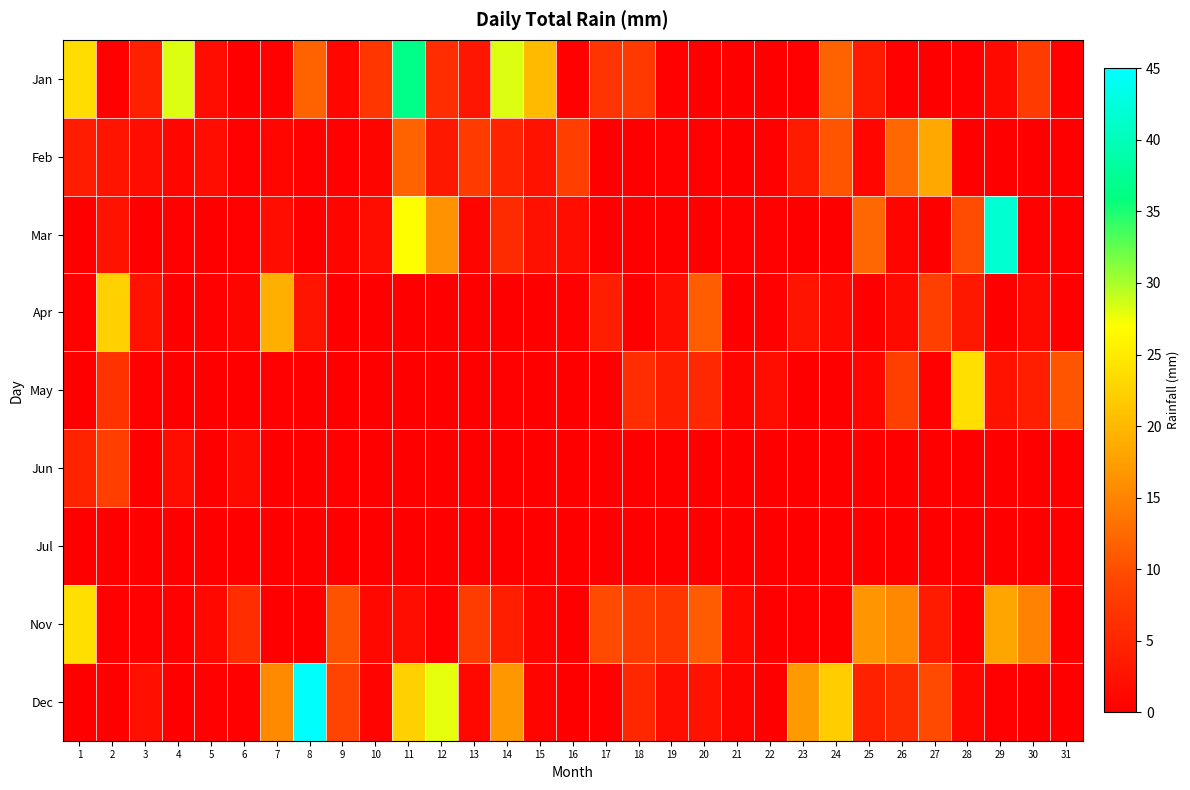

At which category is the sum across all series the highest?

11